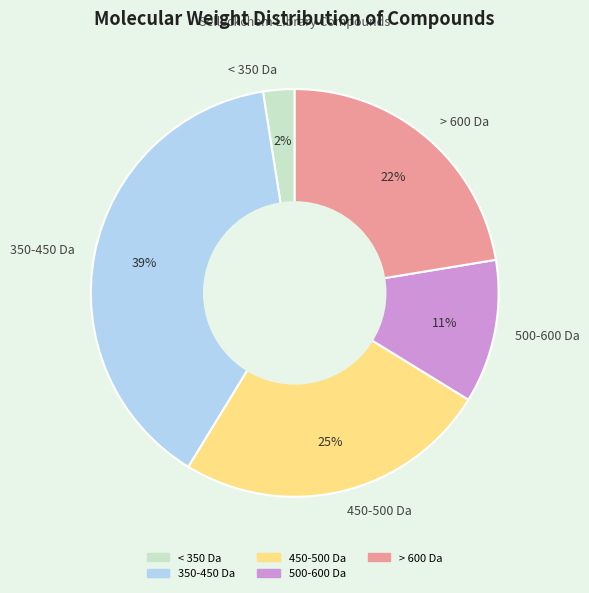

Approximately how many times larger is the value at 450-500 Da compared to > 600 Da?

1.1